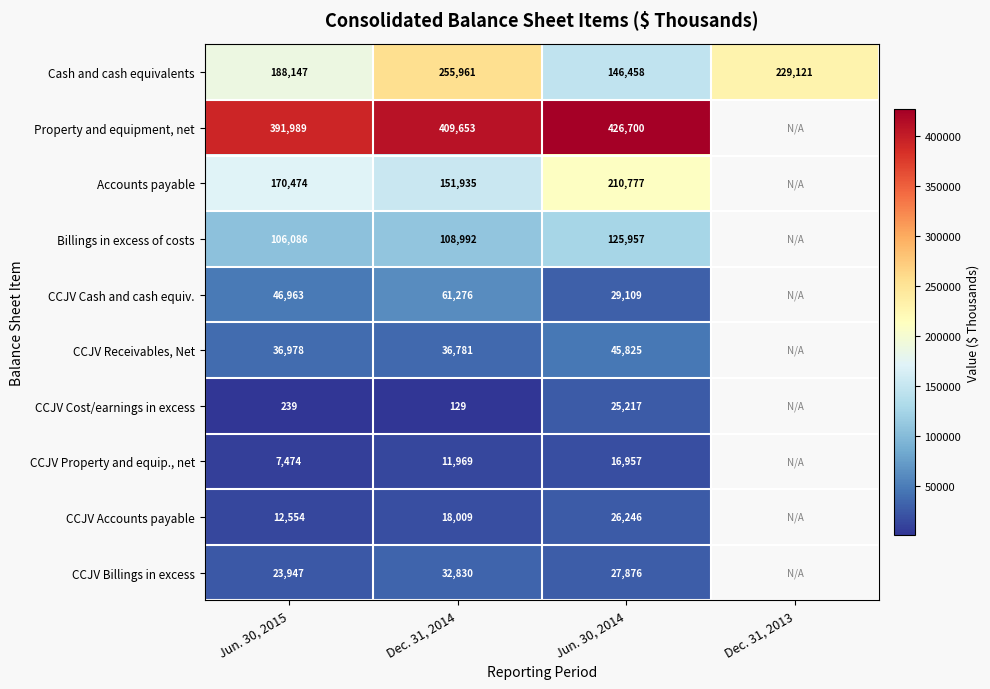

What is the total value across all series at Jun. 30, 2015?

984851